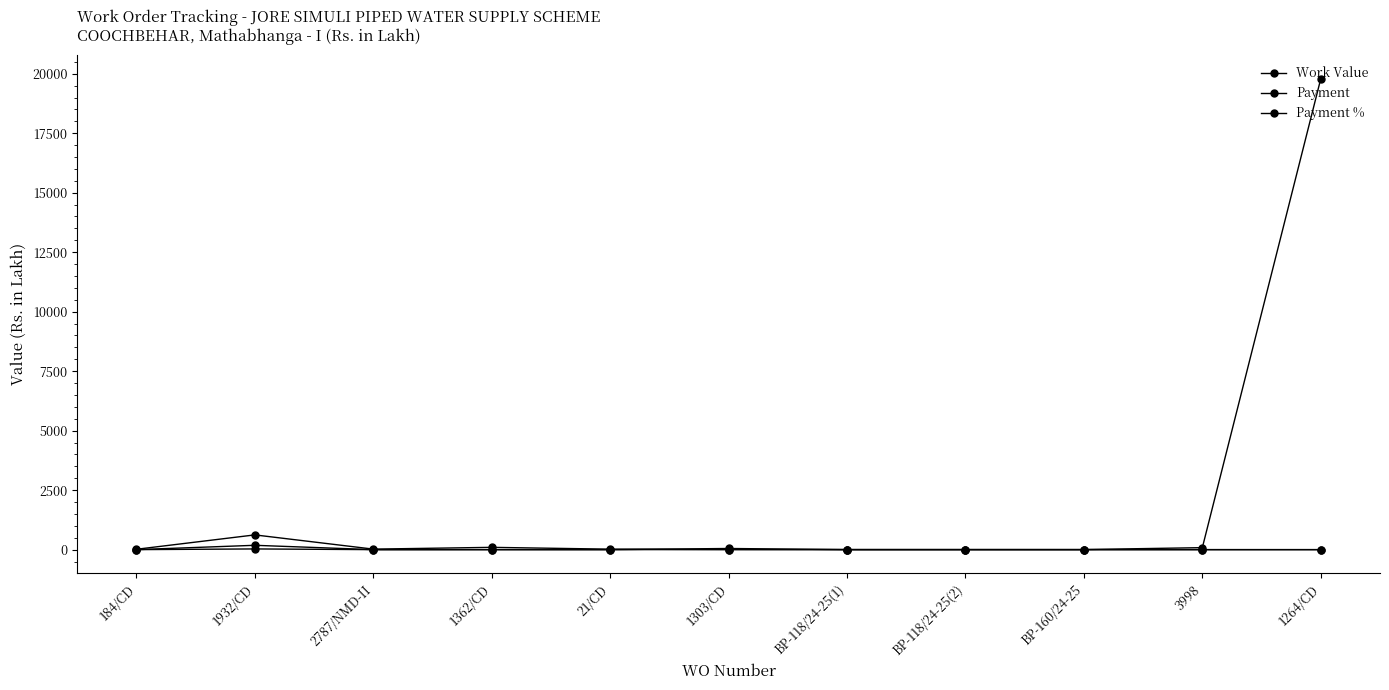

What is the total value across all series at BP-118/24-25(2)?

3.8